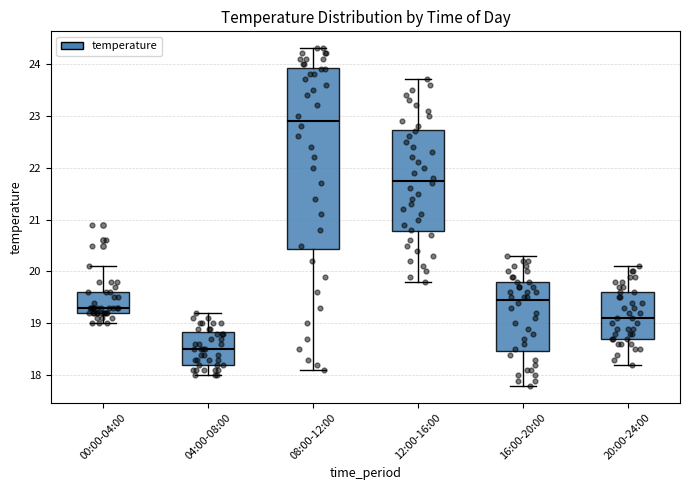

Where is the lower edge of the box for 08:00-12:00 on the y-axis? The values are not printed on the chart, so give them approximately, as read against the axis.

20.4